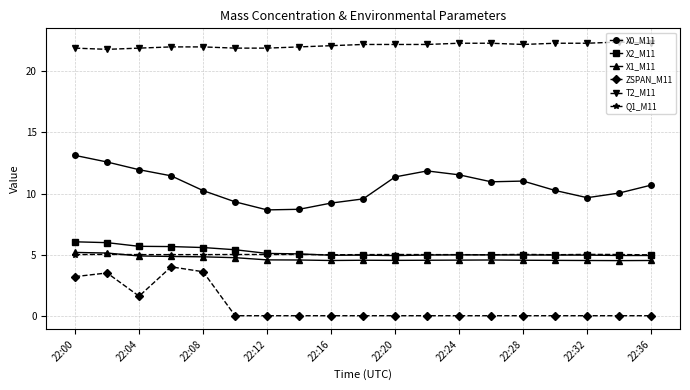

At how many categories does at least one series exceed 14?

19